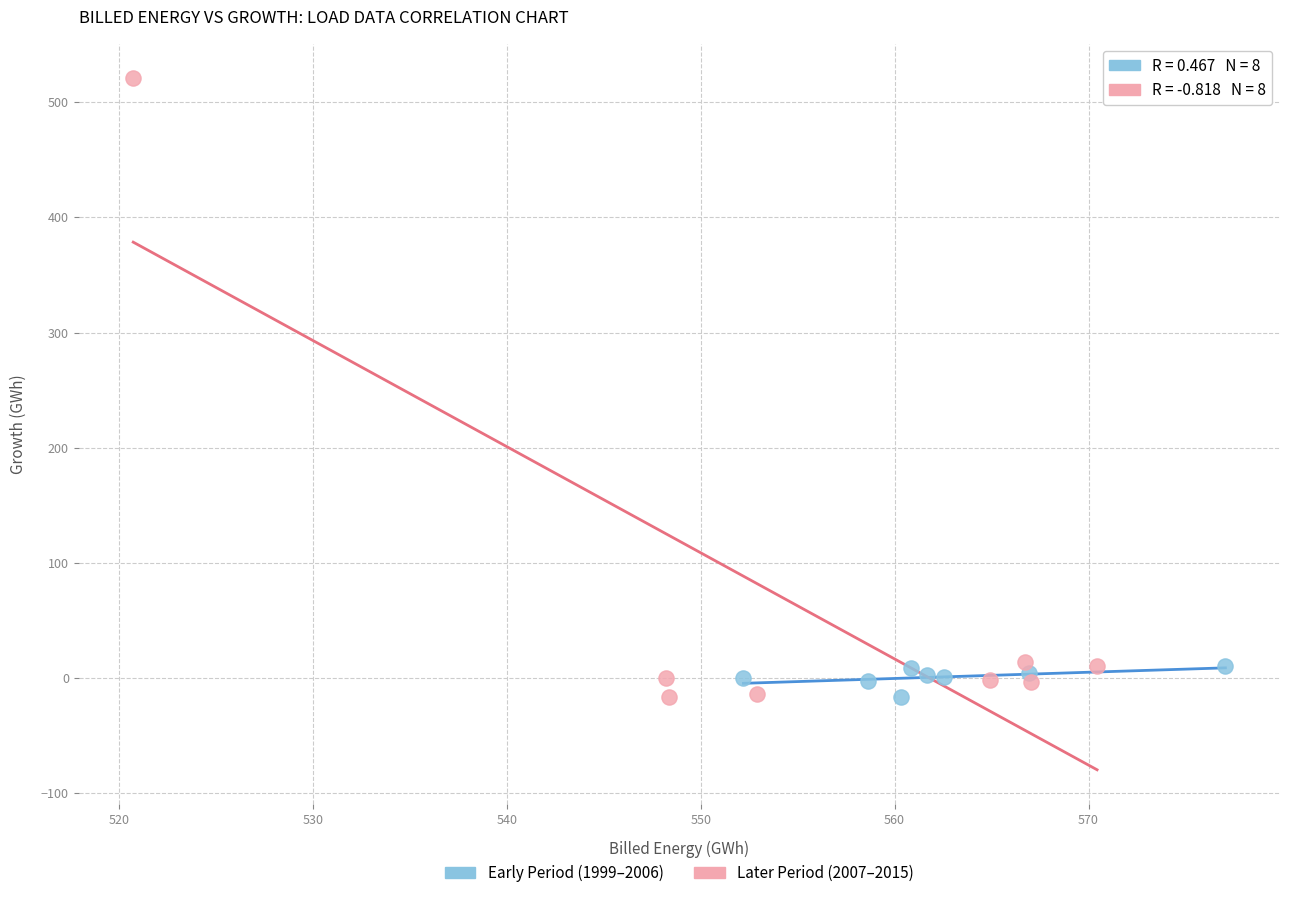

Which series contains the highest Y value?

Later Period (2007–2015)